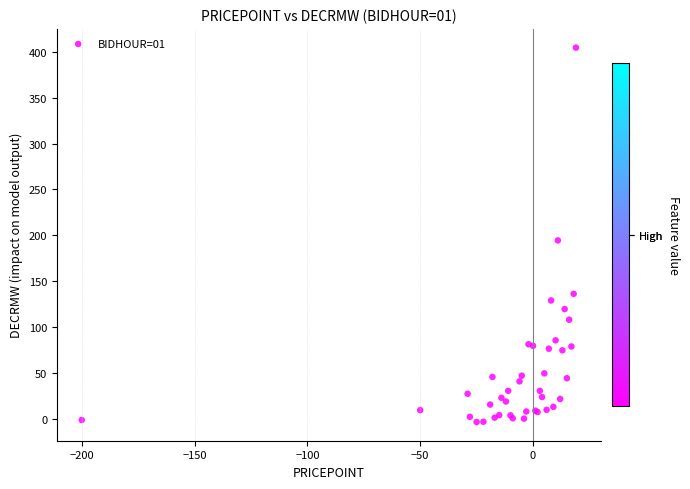

What Y value in the scatter plot is closest to 200?

194.5